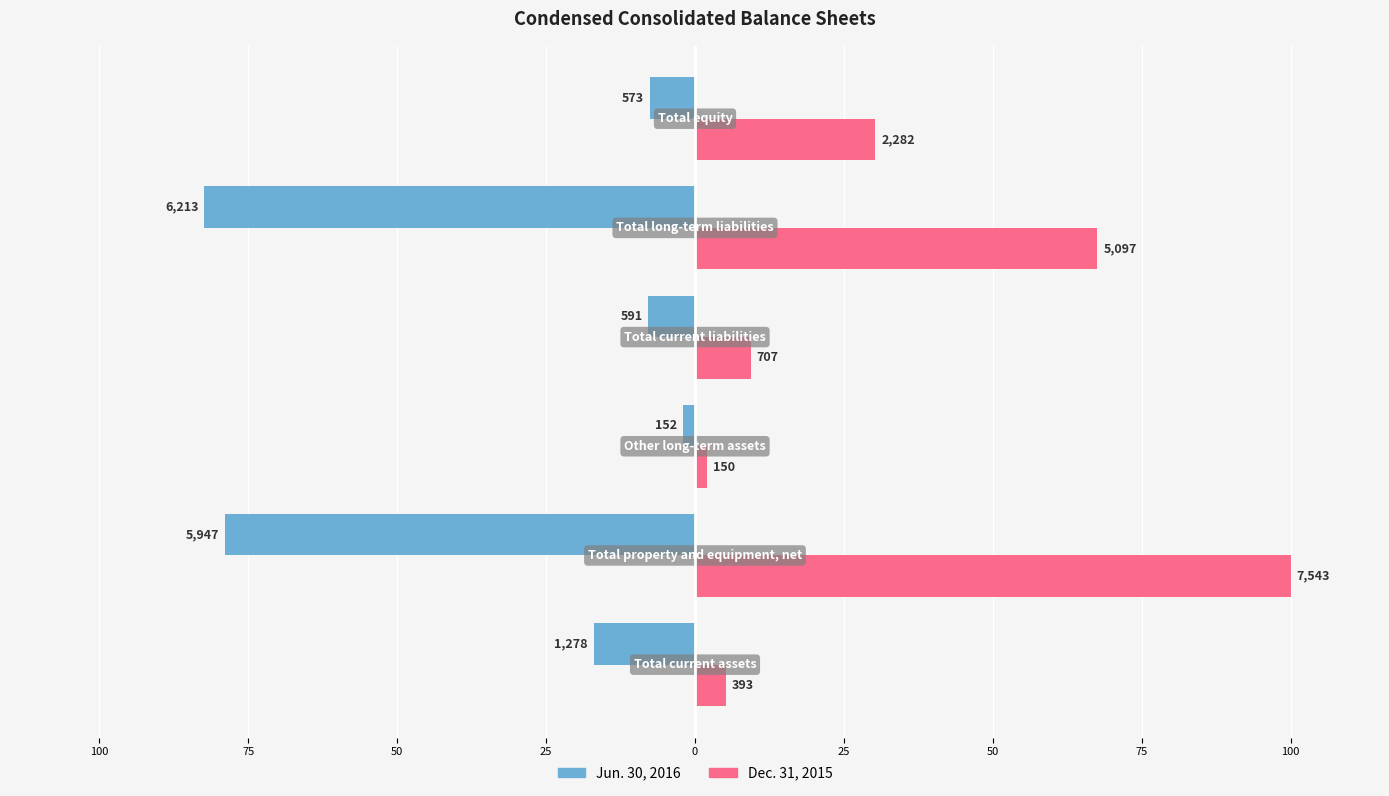

List the series in order of their peak value, highest first.

Dec. 31, 2015, Jun. 30, 2016